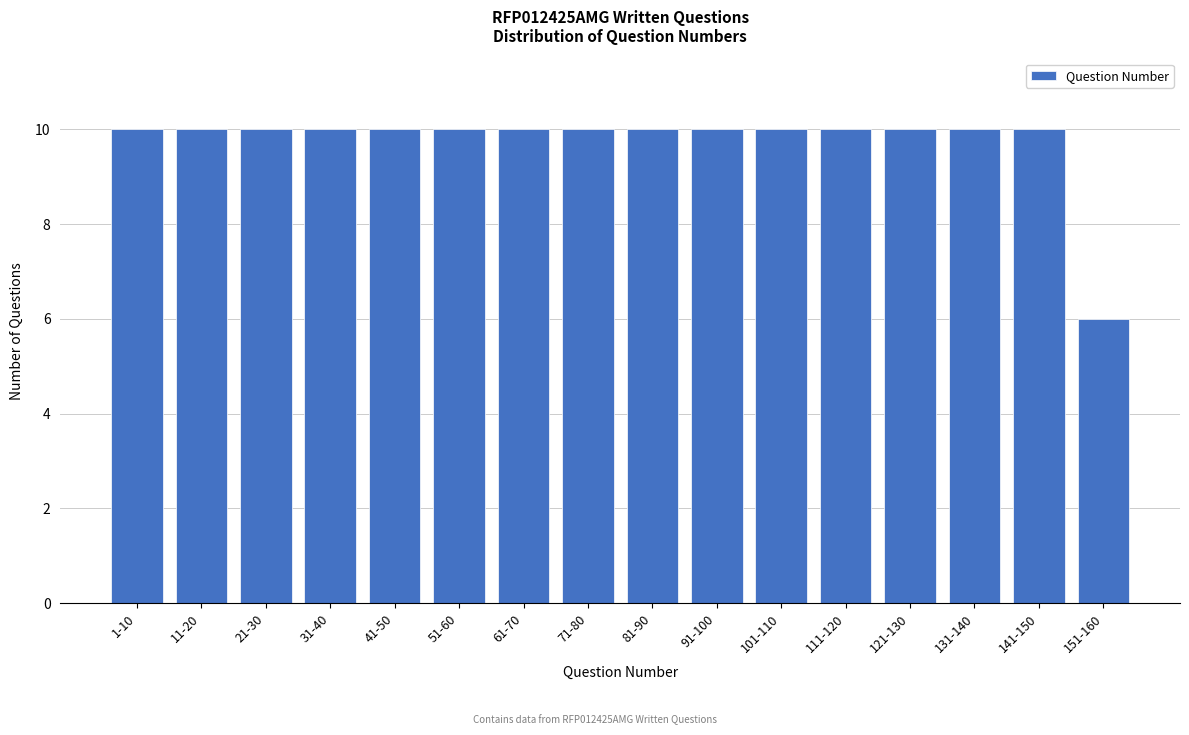

Reading right to left, what are all the values shown in this chart?

6	10	10	10	10	10	10	10	10	10	10	10	10	10	10	10